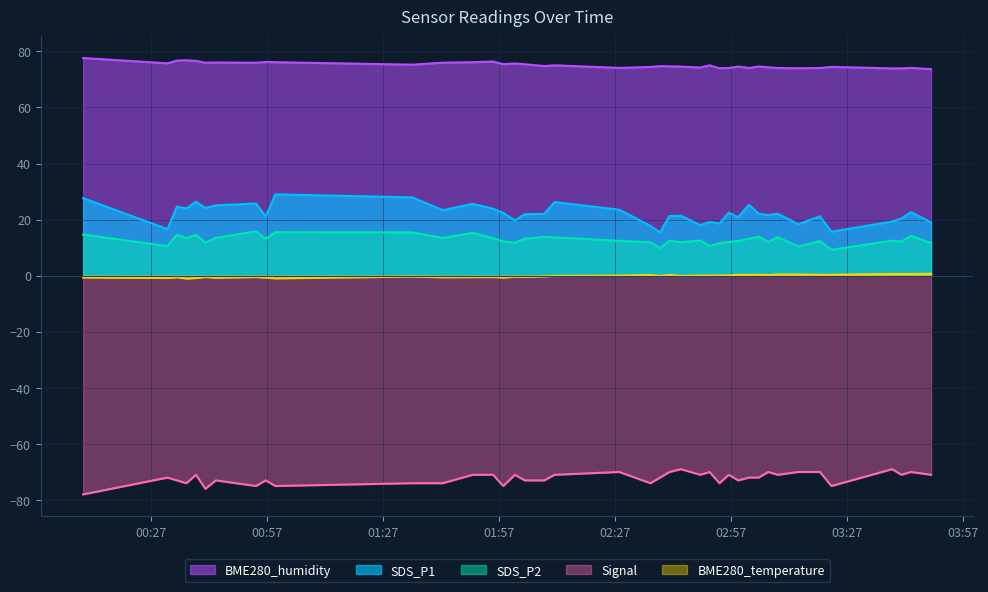

List the series in order of their peak value, lowest first.

Signal, BME280_temperature, SDS_P2, SDS_P1, BME280_humidity